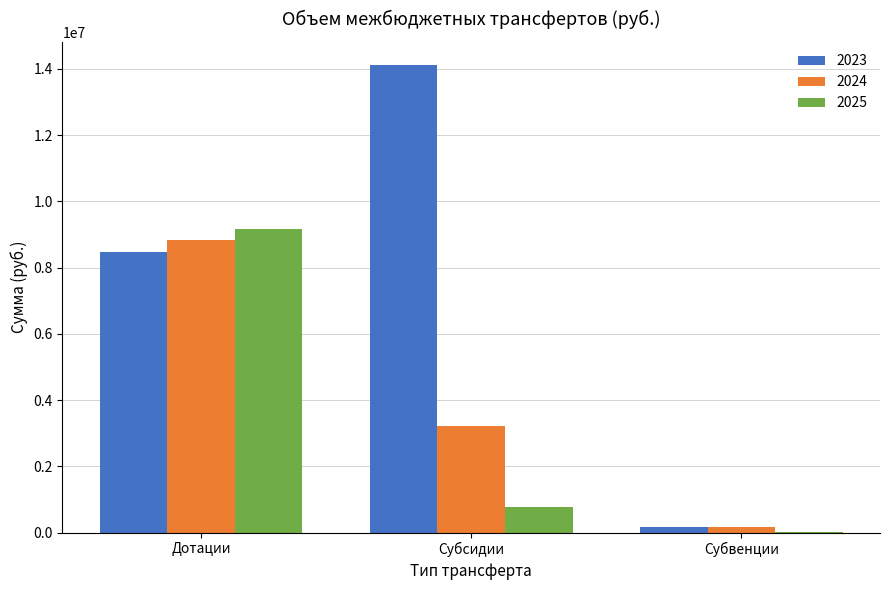

Between Дотации and Субсидии, which series saw the biggest shift?

2025